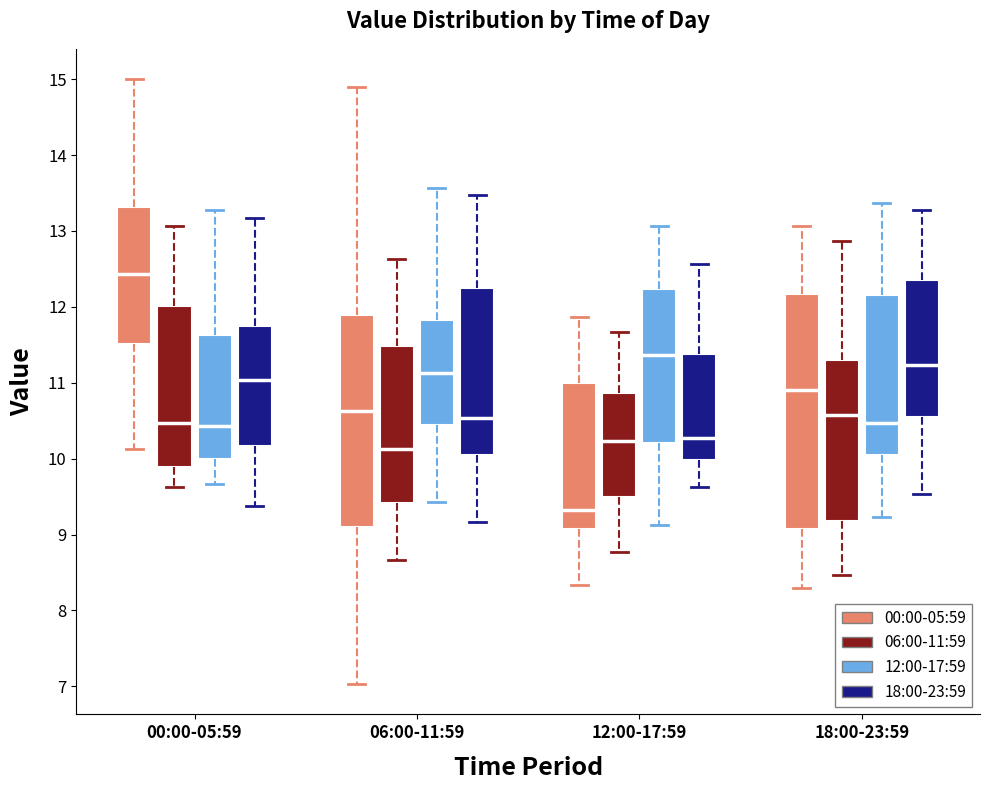

Which box has the lowest median line?

12:00-17:59 (00:00-05:59)